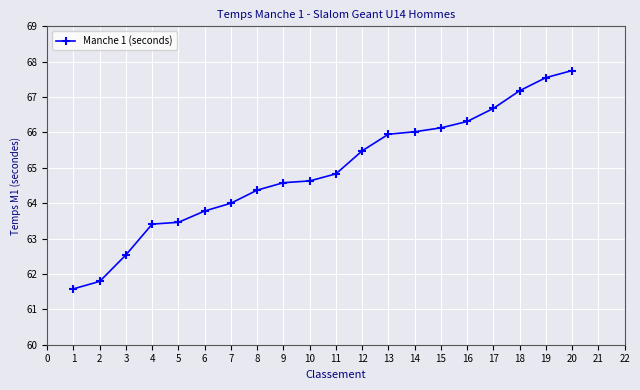

At which label is the value closest to 64?

7